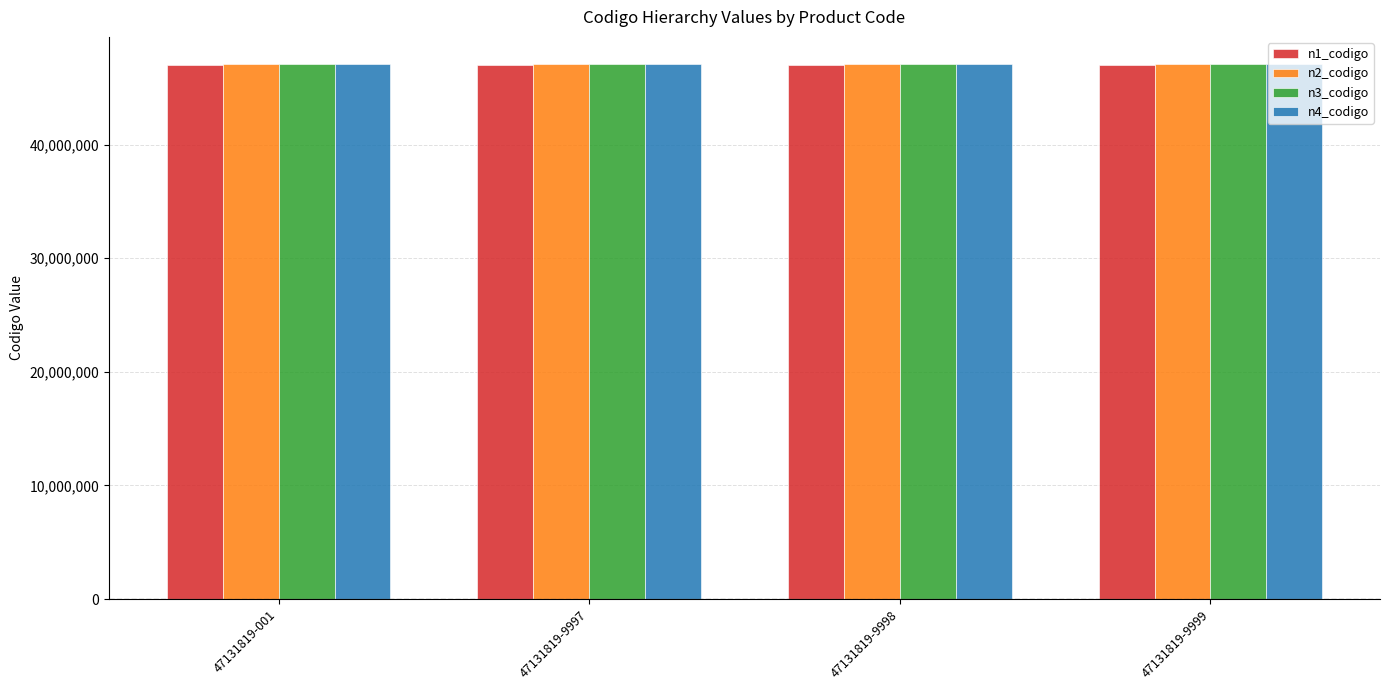

What is the average value of the n1_codigo series?

47000000